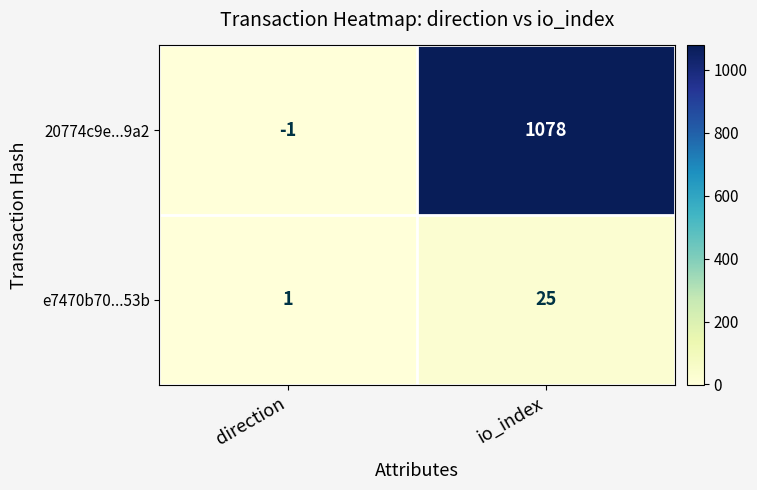

The 20774c9e...9a2 series shows -2 at direction. True or false?

False